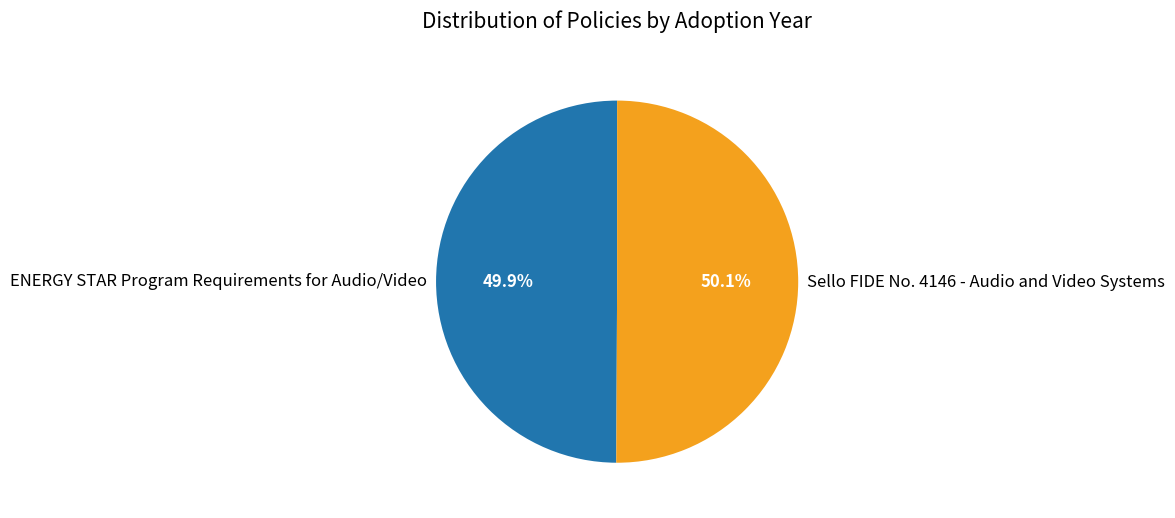

True or false: ENERGY STAR Program Requirements for Audio/Video accounts for 50% of the total.

True